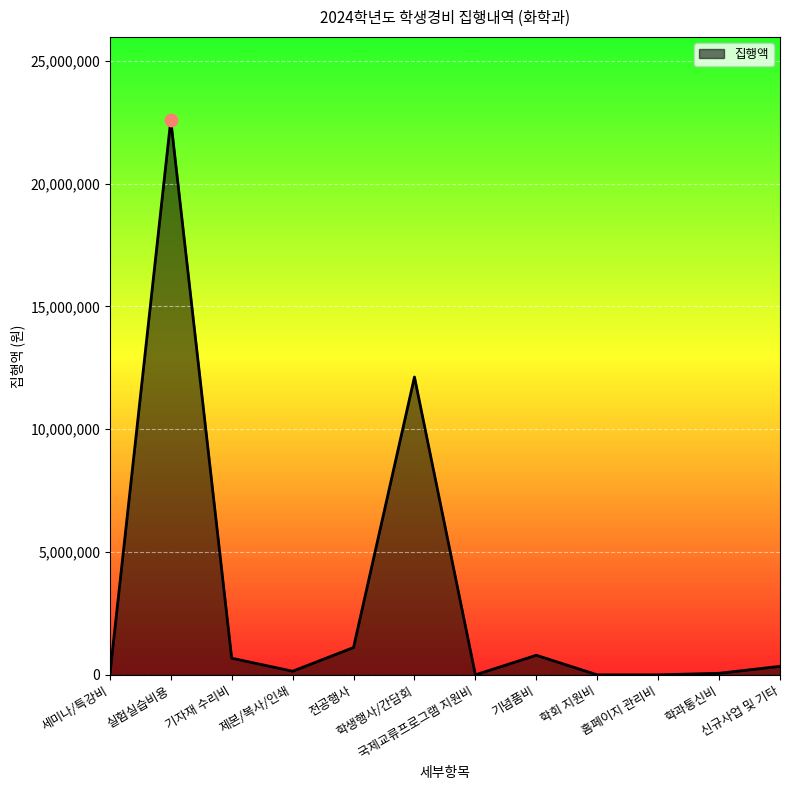

What is the change in value from 국제교류프로그램 지원비 to 학과통신비?

+62859